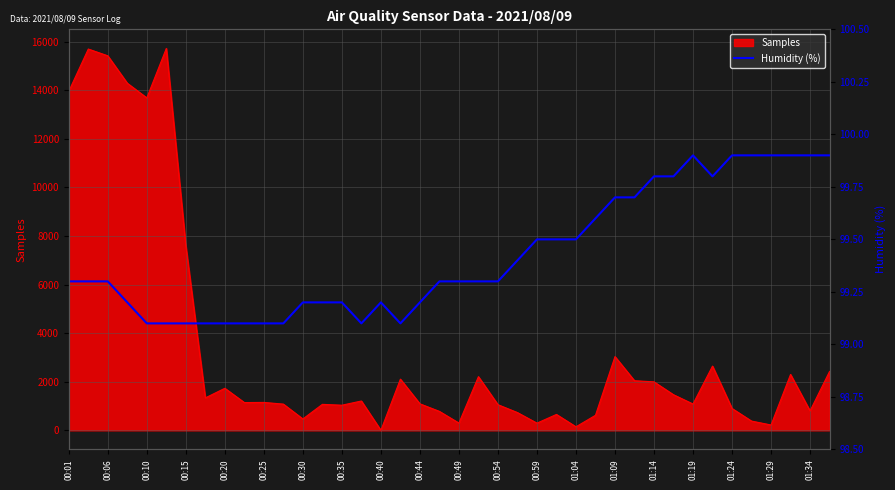

Where is Samples nearest to the value 7857?

00:15